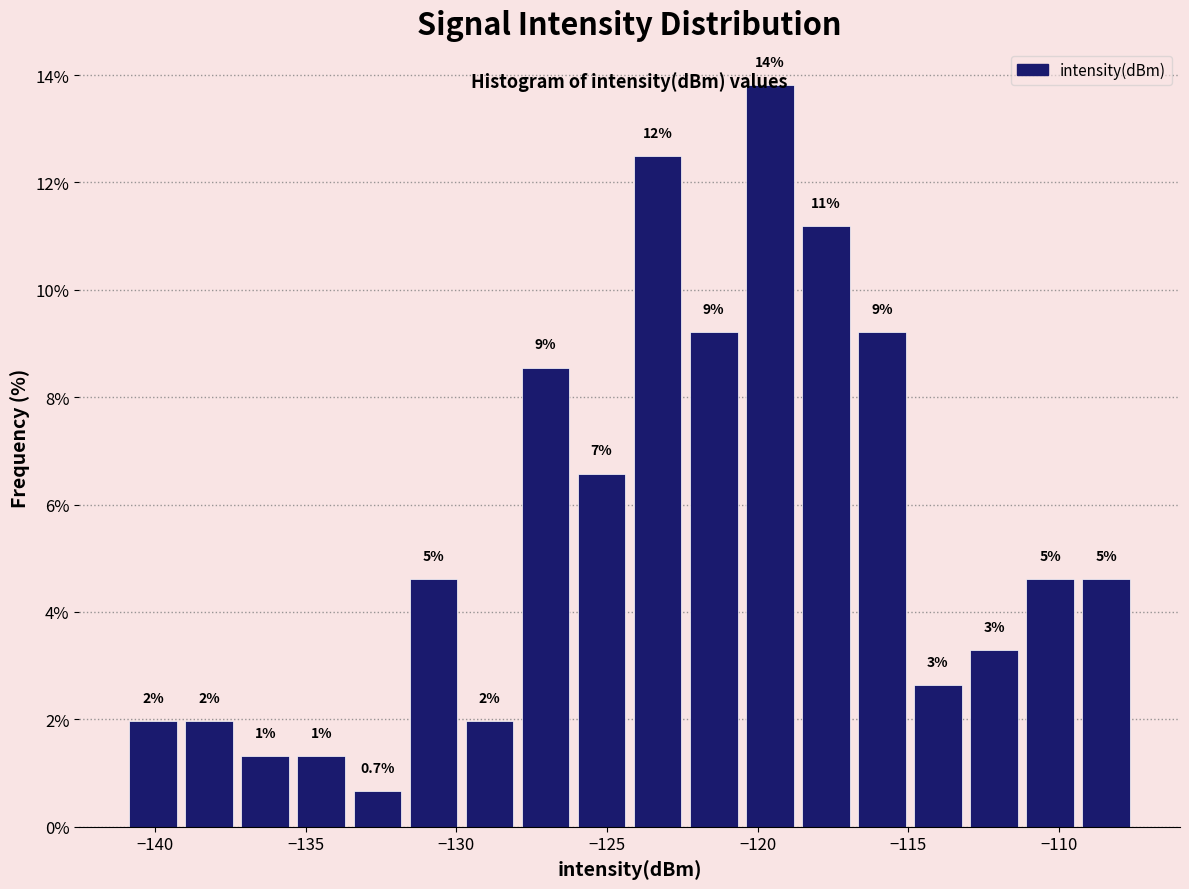

Around what value on the x-axis is the tallest bar? Give the approximate position of its centre, as read against the axis.

-119.5